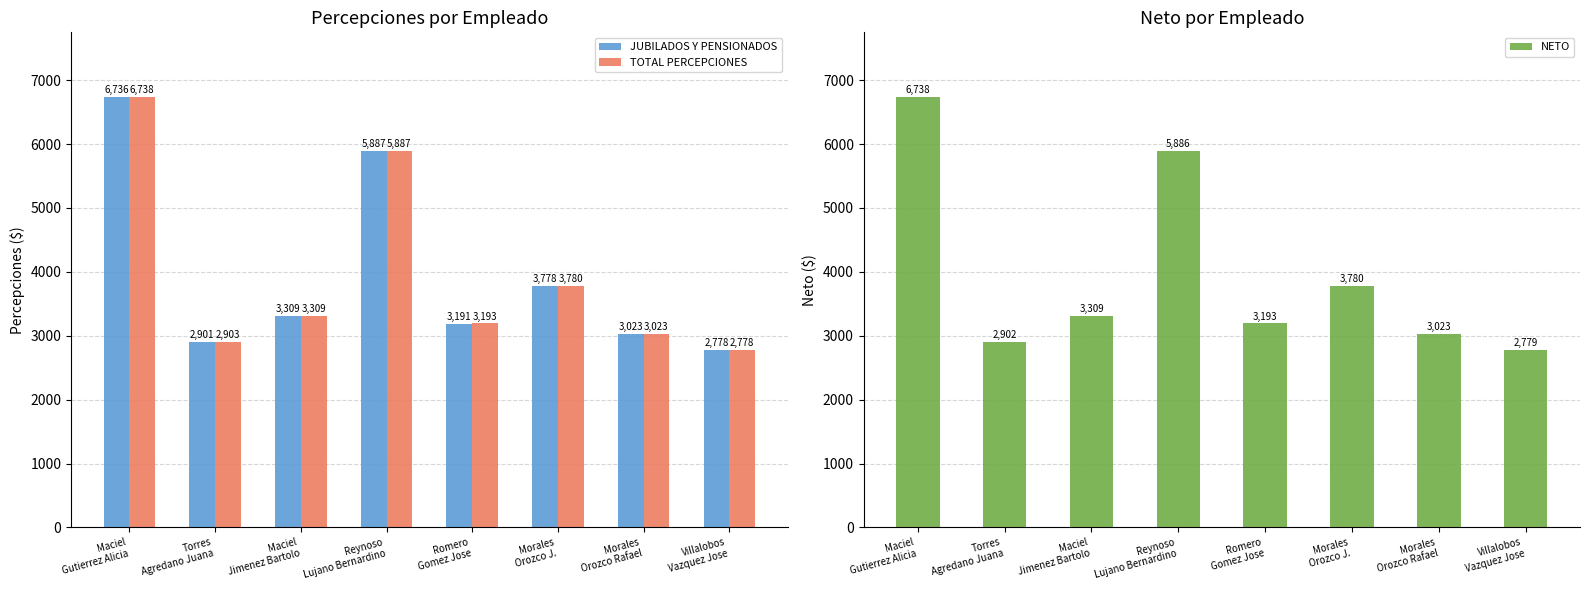

List the series in order of their peak value, highest first.

NETO, TOTAL PERCEPCIONES, JUBILADOS Y PENSIONADOS